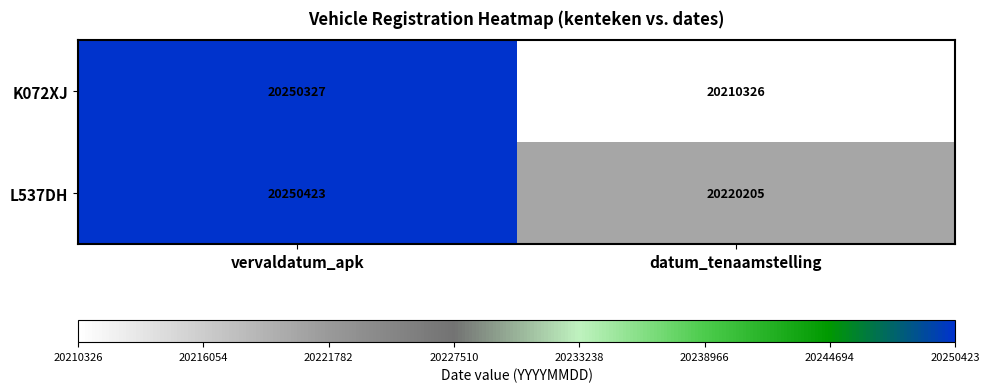

Which series has the largest range (max minus min)?

K072XJ